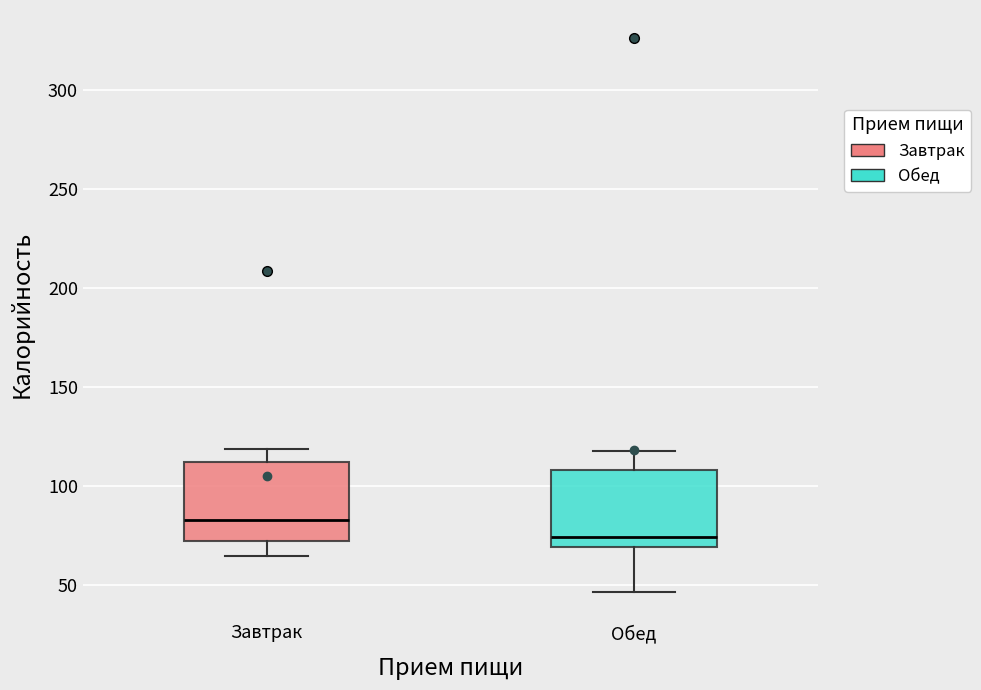

Which box has the lowest median line?

Обед